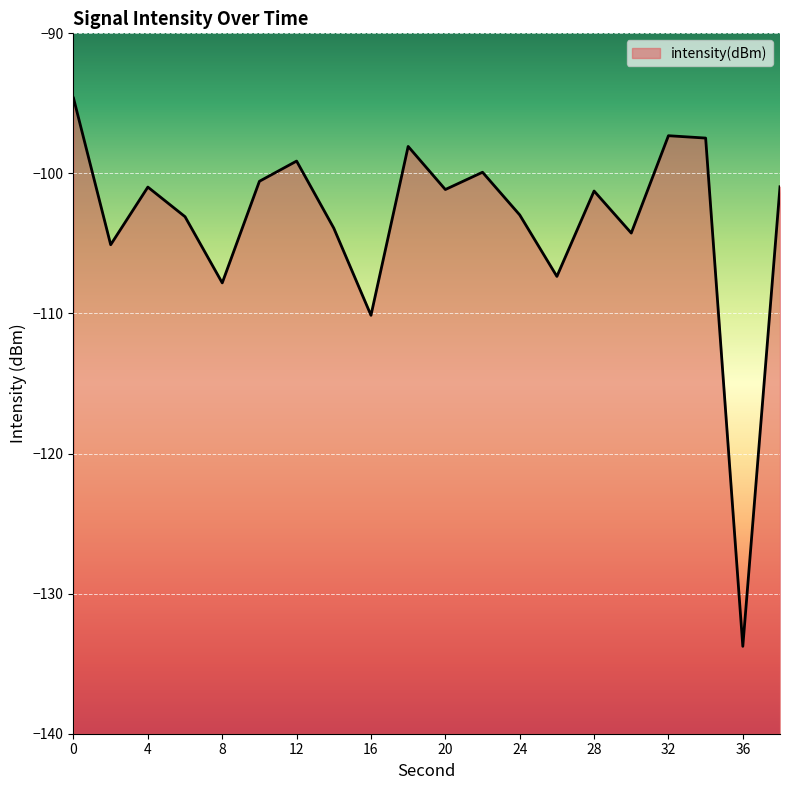

Rank the categories by value from lowest to highest.

36, 16, 8, 26, 2, 30, 14, 6, 24, 28, 20, 4, 38, 10, 22, 12, 18, 34, 32, 0